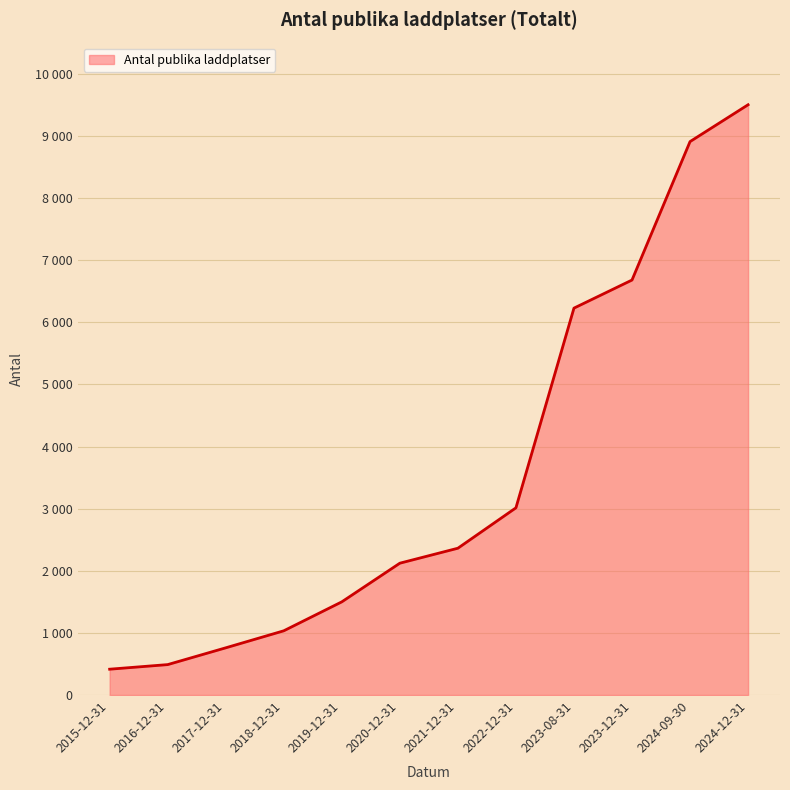

Does the chart display data point markers on the line(s)?

No